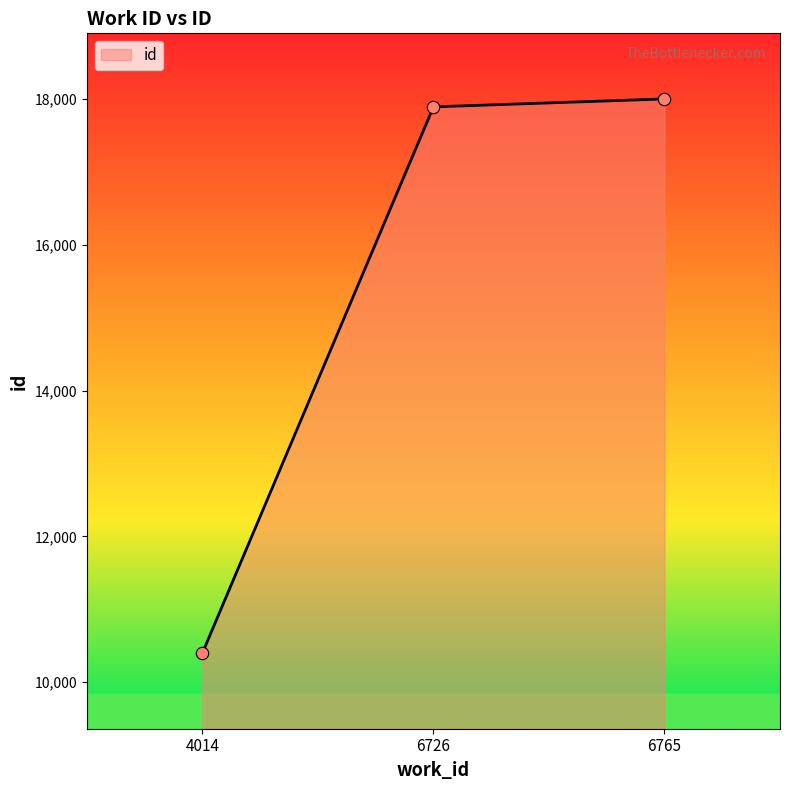

What is the change in value from 4014 to 6765?

+7604